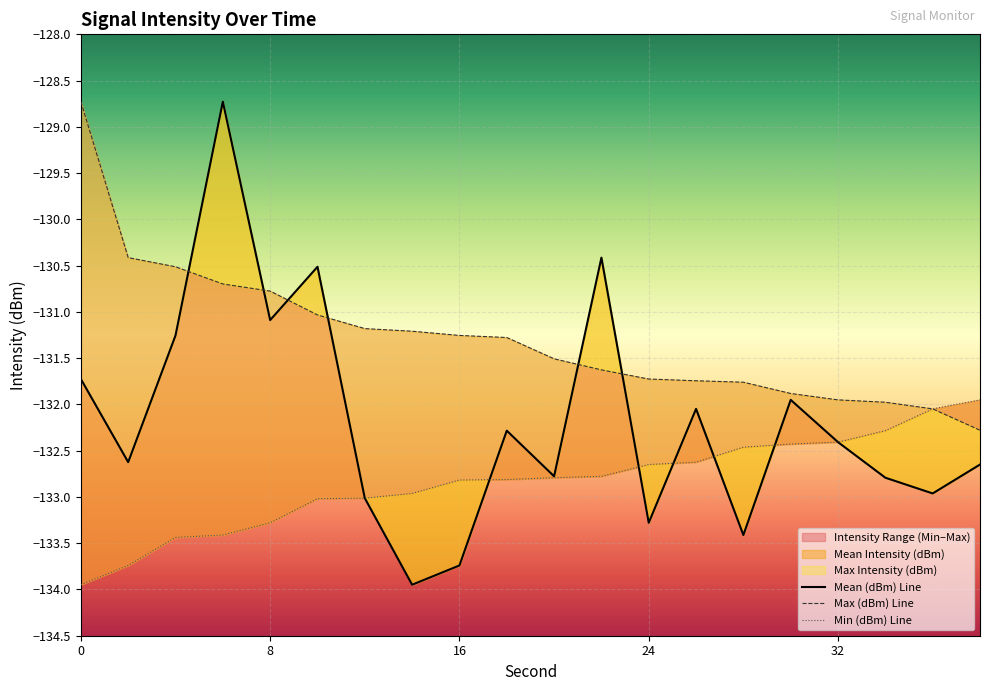

True or false: Min Intensity (dBm) and Max Intensity (dBm) cross at least once.

False